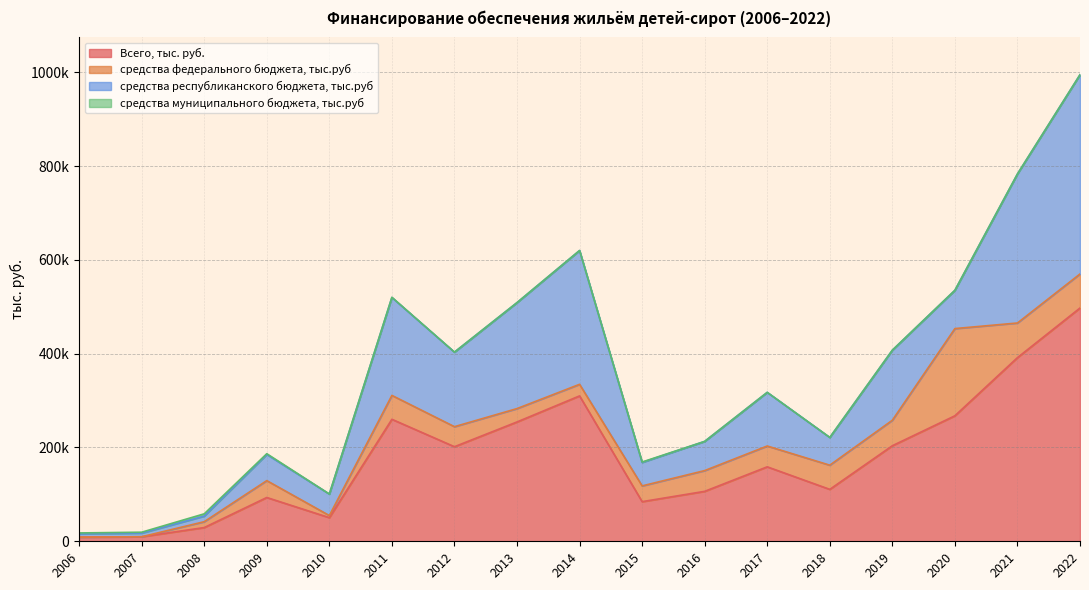

Which category has the lowest value across all series?

2006